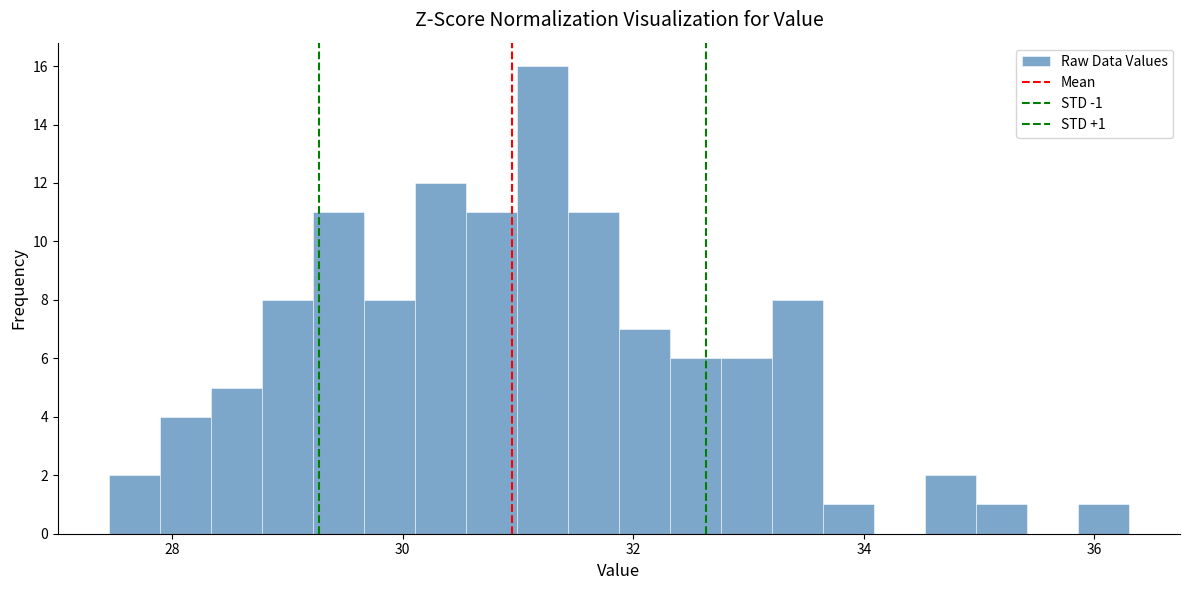

Read against the x-axis, roughly where is the centre of the tallest bar?

31.2